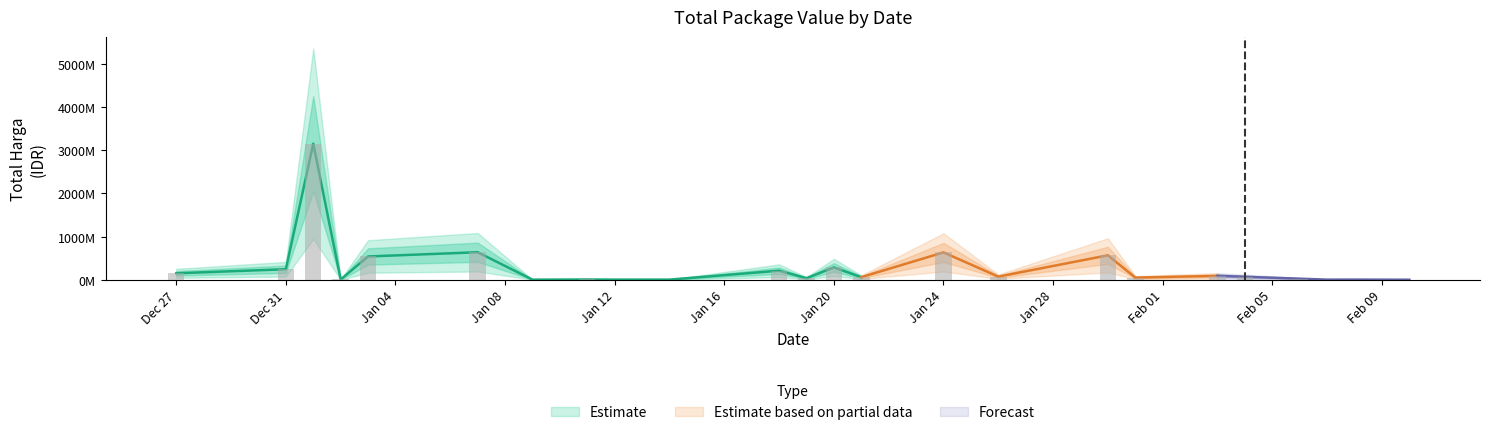

What is the value of the 34th bar from the left?

246000000